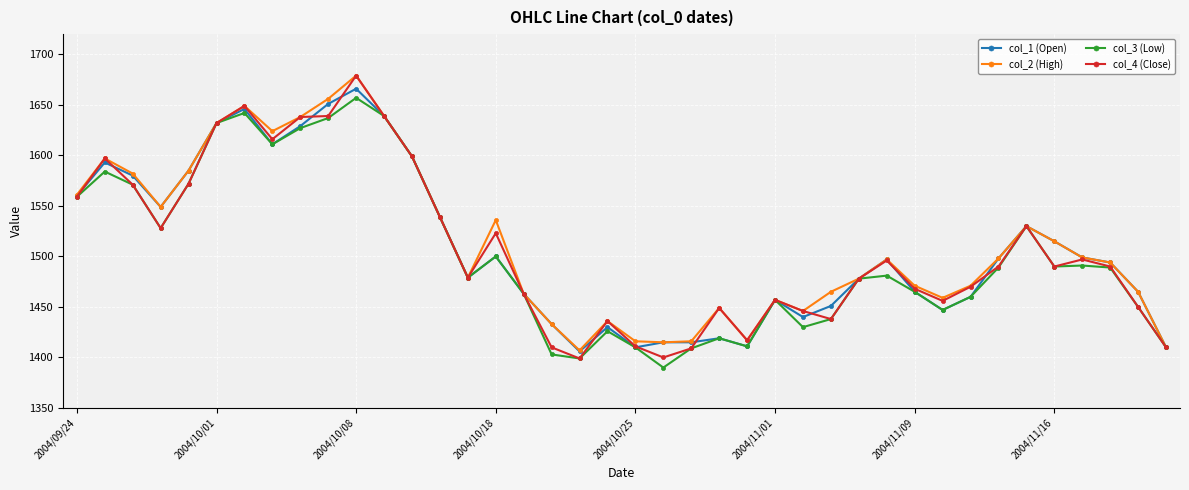

What is the value of the col_4 (Close) point at the 24th from the left?

1449